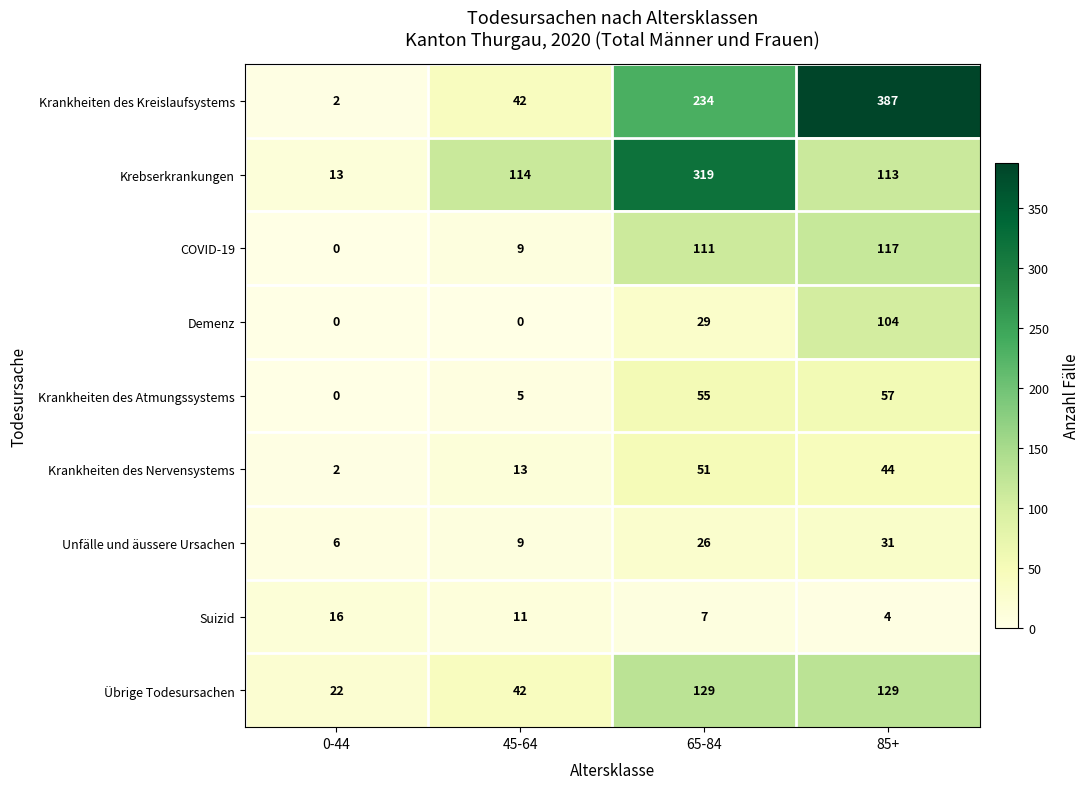

Rank the series by their maximum value, from highest to lowest.

Krankheiten des Kreislaufsystems, Krebserkrankungen, Übrige Todesursachen, COVID-19, Demenz, Krankheiten des Atmungssystems, Krankheiten des Nervensystems, Unfälle und äussere Ursachen, Suizid